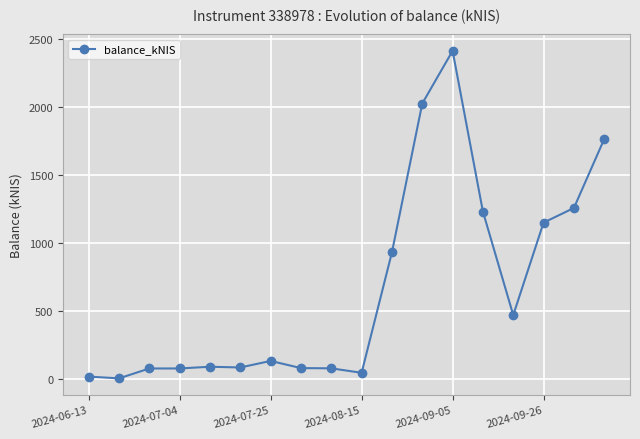

What is the maximum value shown in the chart?

2415.2